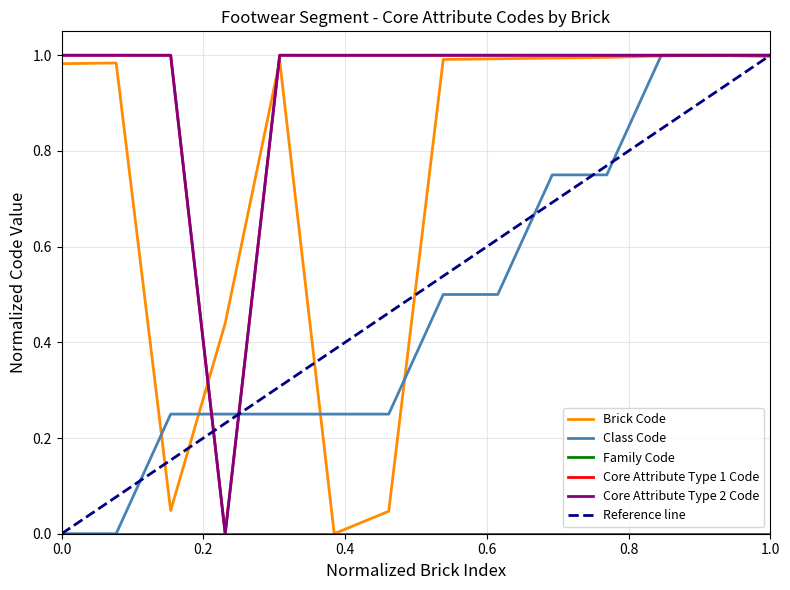

The Core Attribute Type 1 Code series shows 0.3 at 0.0. True or false?

False